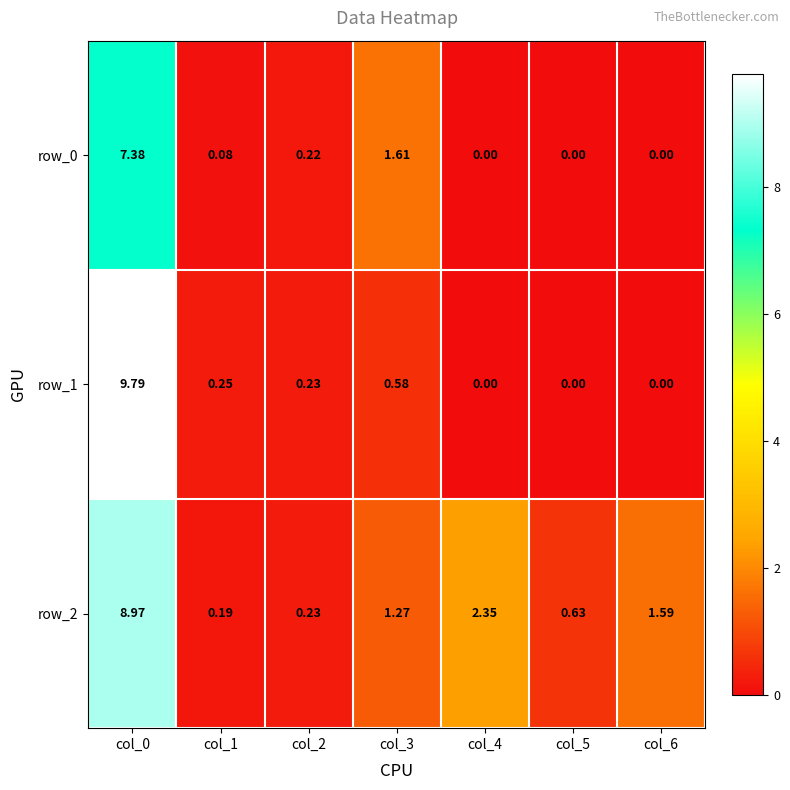

At which category is the sum across all series the highest?

col_0